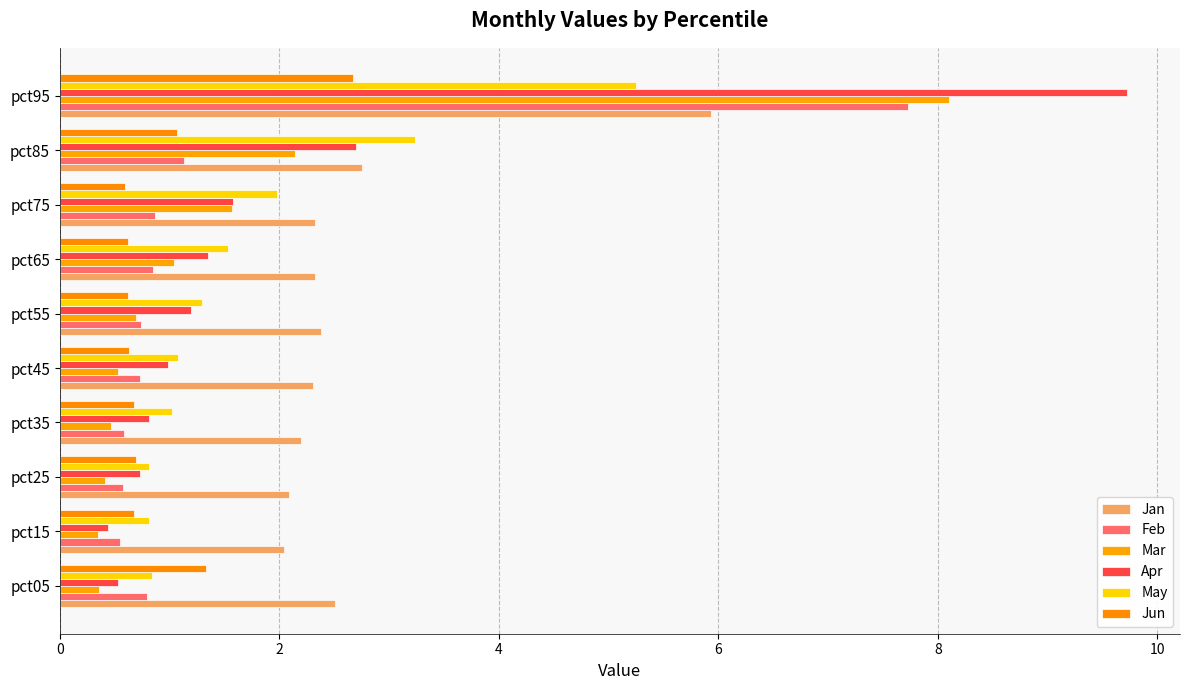

Does the chart contain any negative values?

No